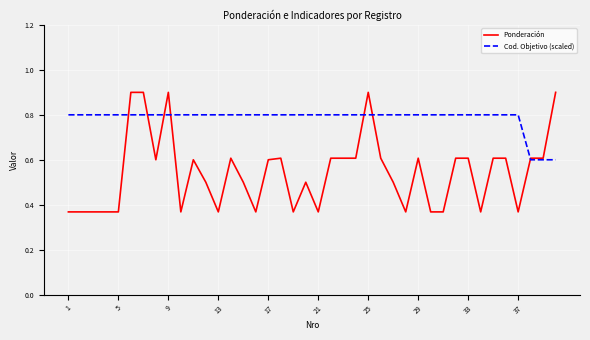

How many lines are shown in the chart?

2